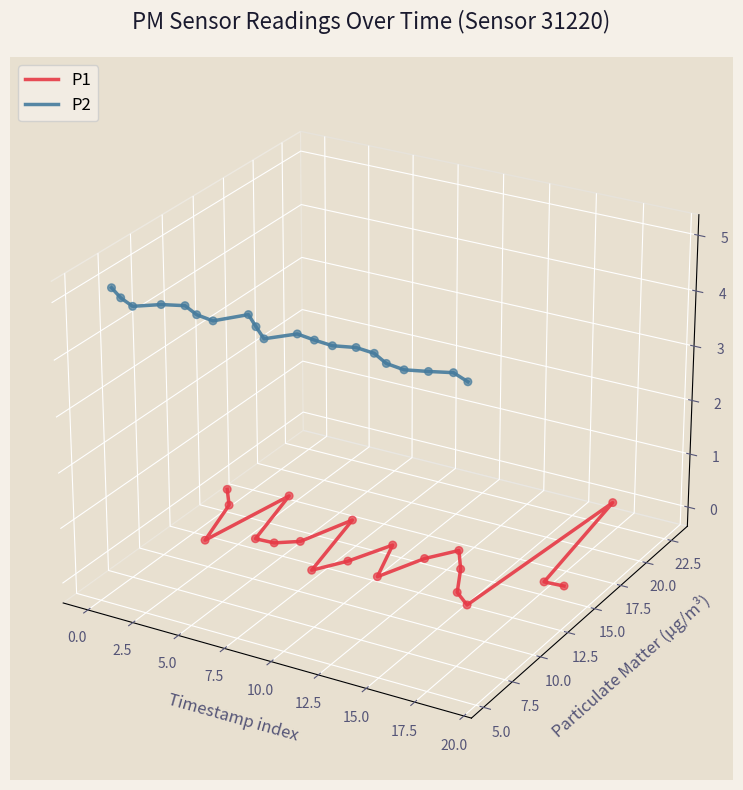

Is the value of P1 at 19 greater than the value of P2 at 13?

No